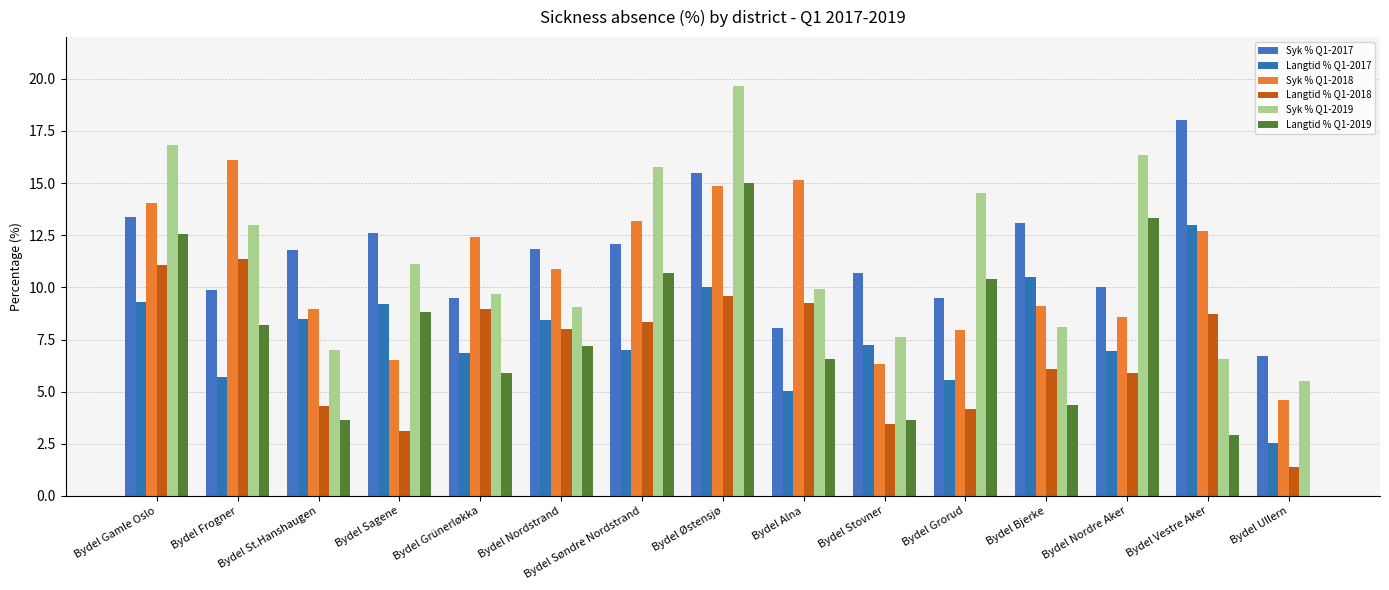

Is it true that Syk % Q1-2019 equals 9.9 at Bydel Alna?

True